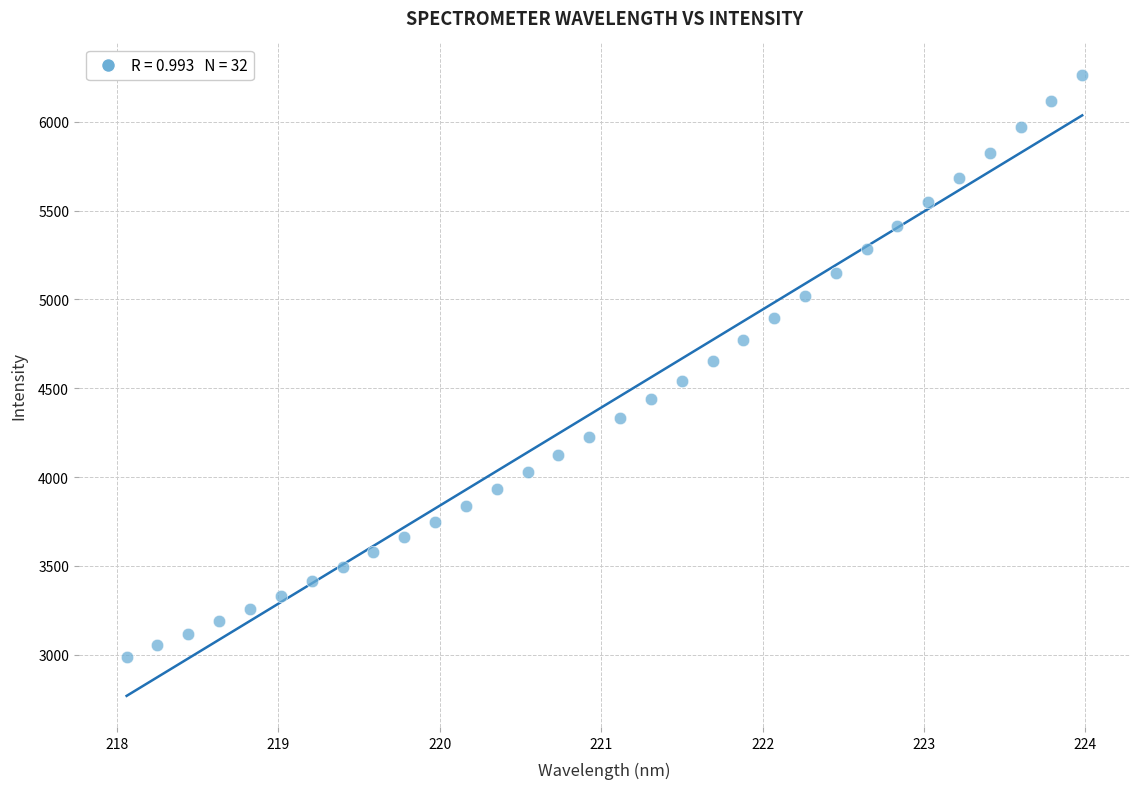

What is the range of X values (max minus min)?

5.9